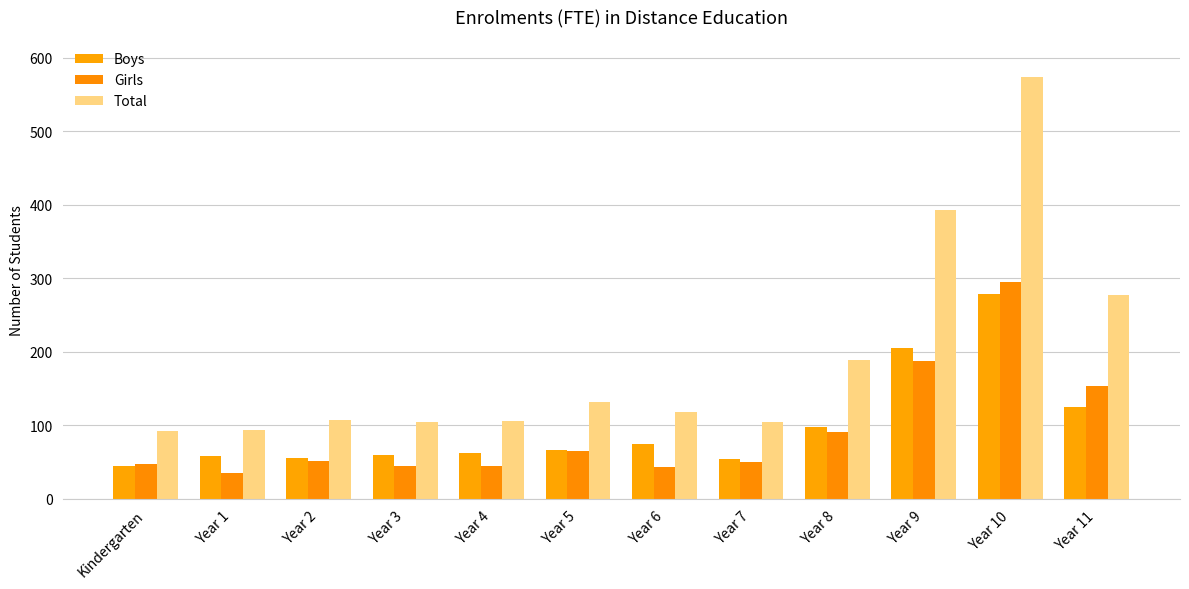

What is the maximum value for Boys?

279.0